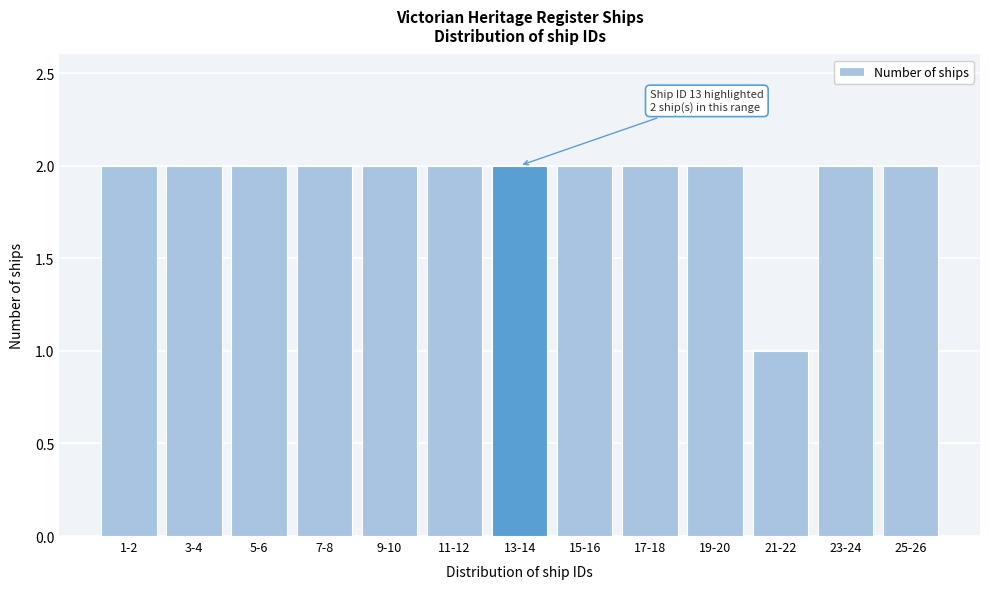

Reading left to right, what are all the values shown in this chart?

1-2=2	3-4=2	5-6=2	7-8=2	9-10=2	11-12=2	13-14=2	15-16=2	17-18=2	19-20=2	21-22=1	23-24=2	25-26=2